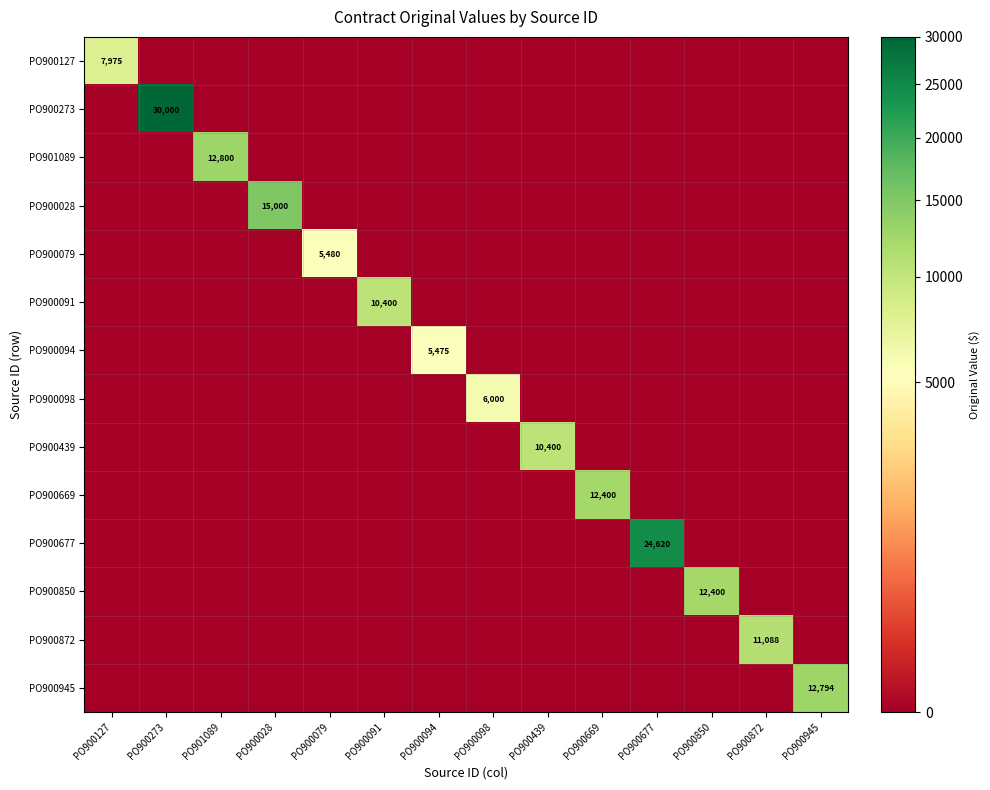

The PO900127 series shows 0.0 at PO900677. True or false?

True